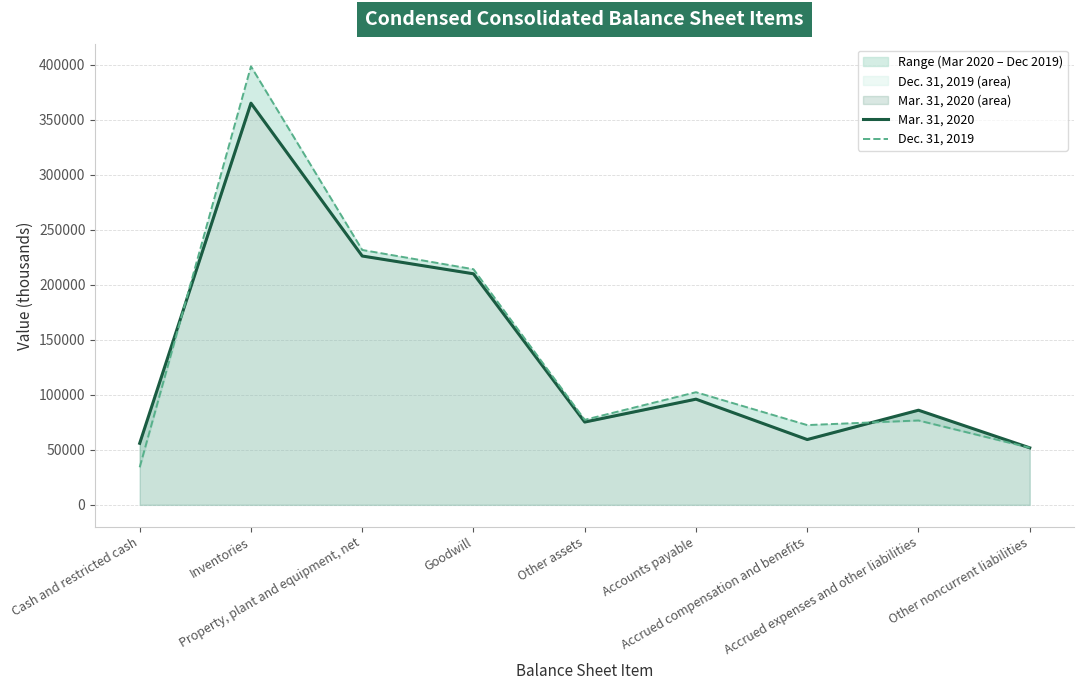

What position from the left is Inventories?

2